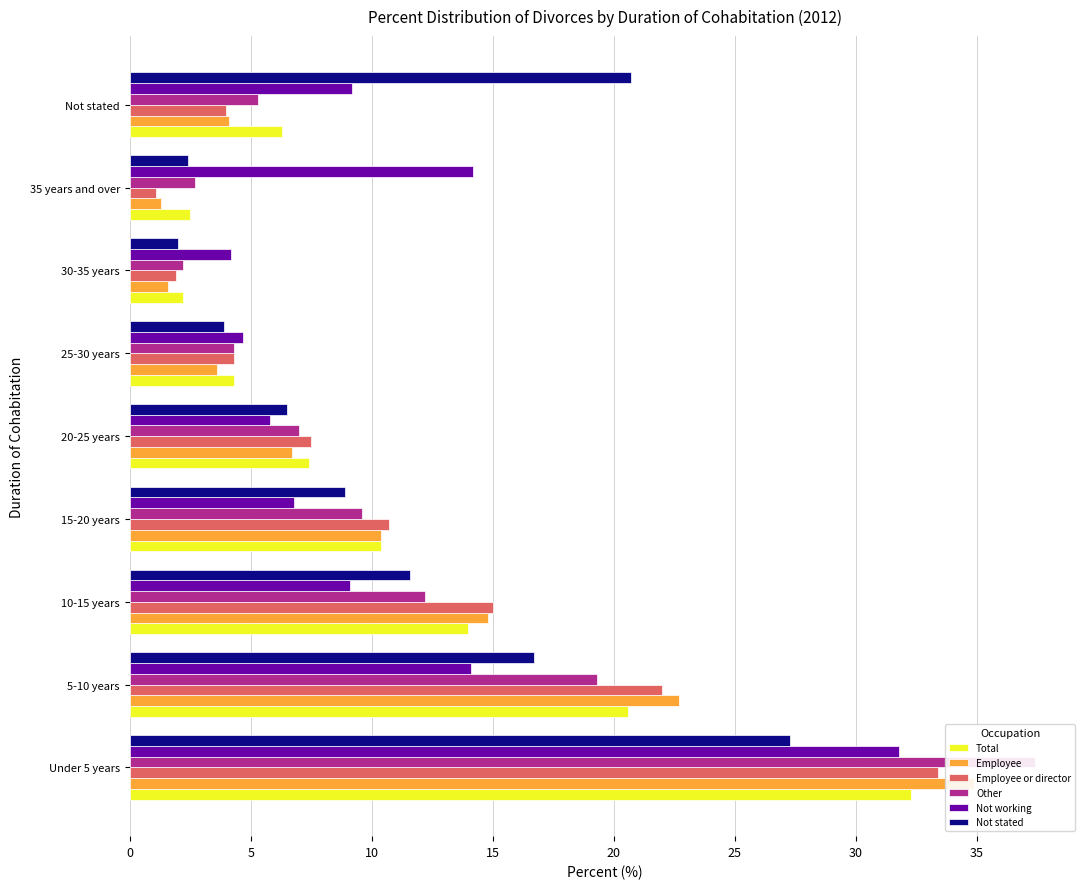

What are all the series names shown in the legend?

Total, Employee, Employee or director, Other, Not working, Not stated